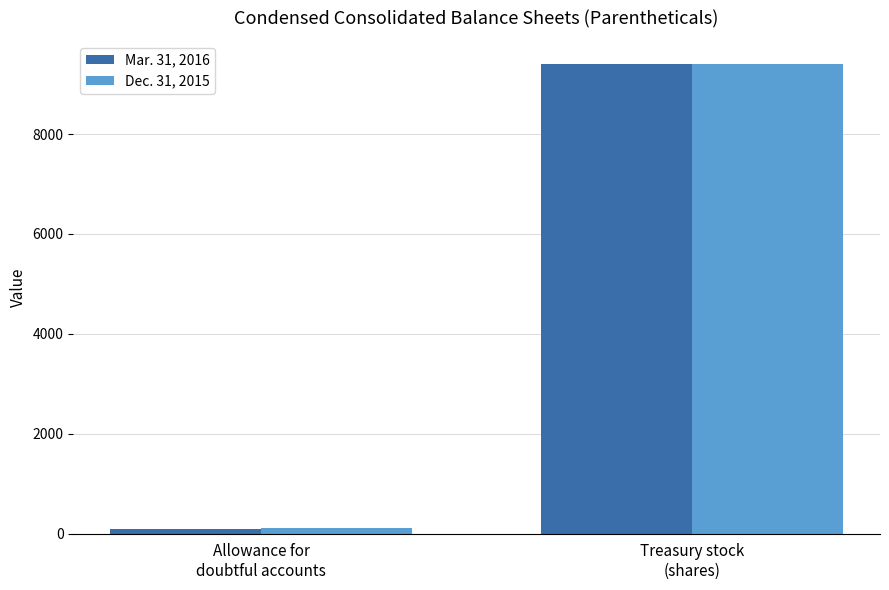

What is the sum of the Dec. 31, 2015 values at Allowance for
doubtful accounts and Treasury stock
(shares)?

9507